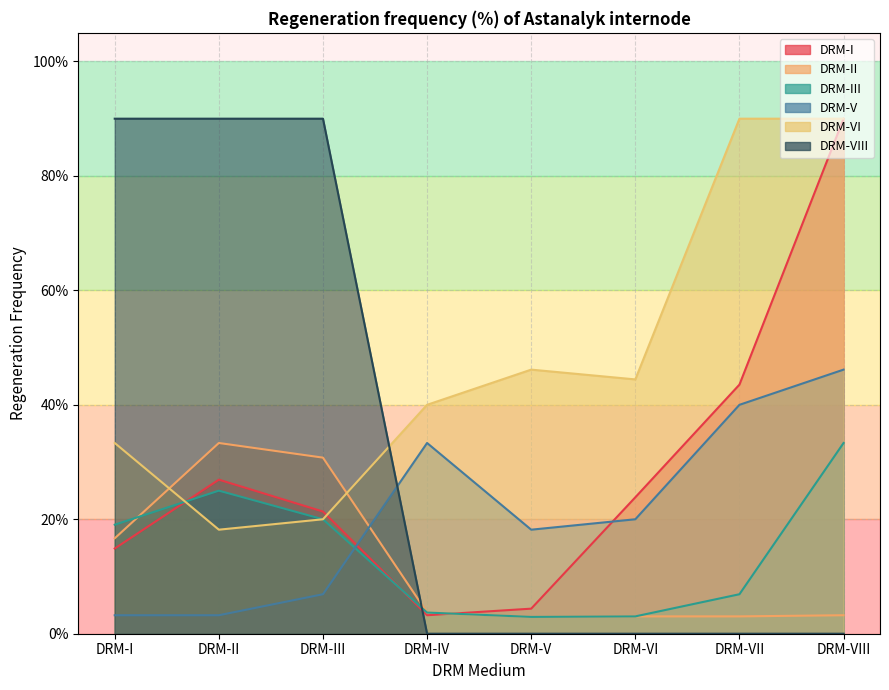

Where is the first local minimum for DRM-II?

DRM-V